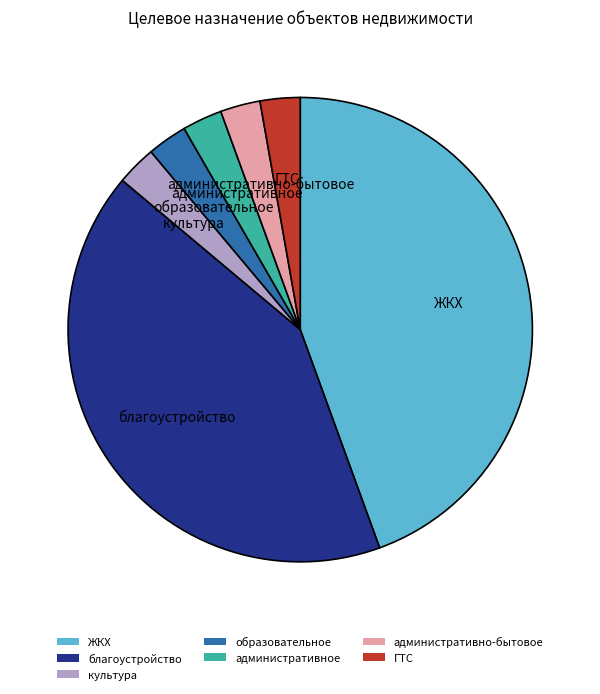

What is the ratio of the value at административно-бытовое to the value at благоустройство?

0.1